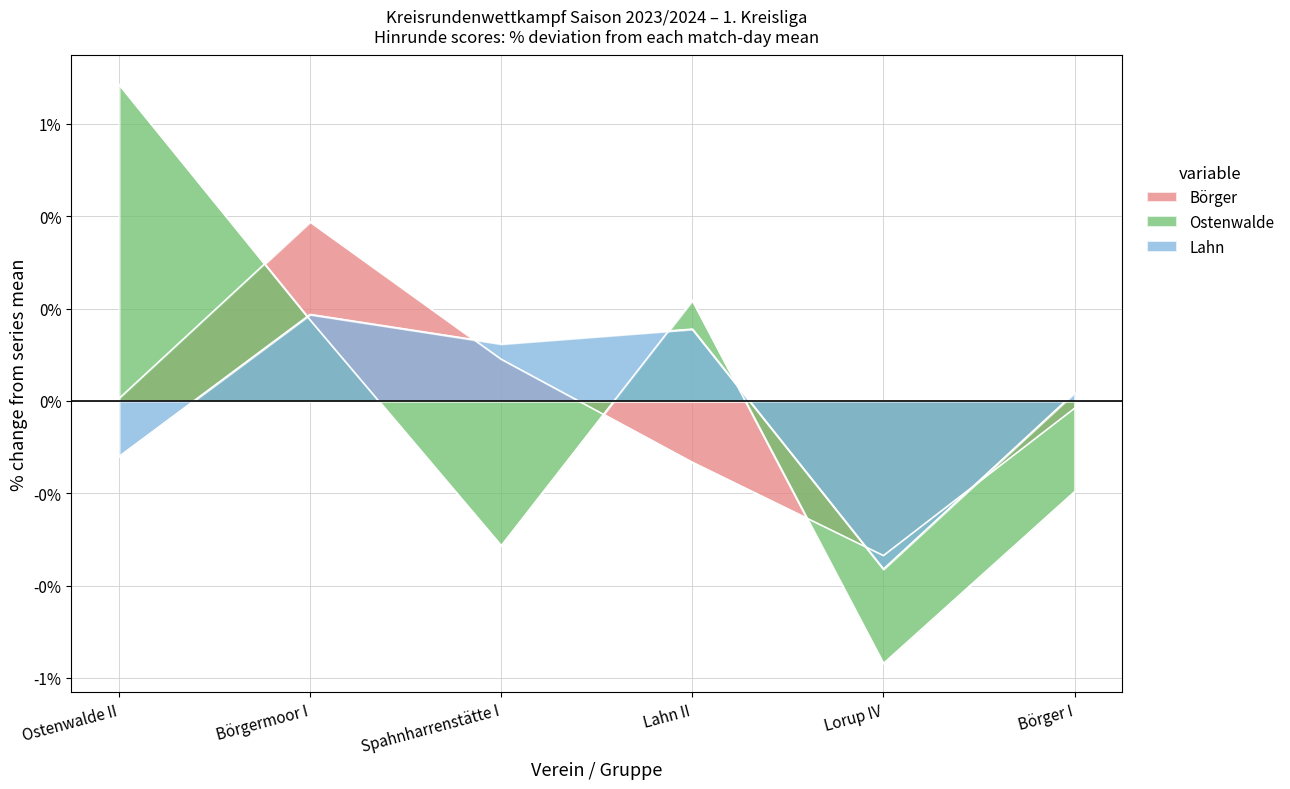

Is the value of Ostenwalde at Lorup IV greater than the value of Börger at Ostenwalde II?

No